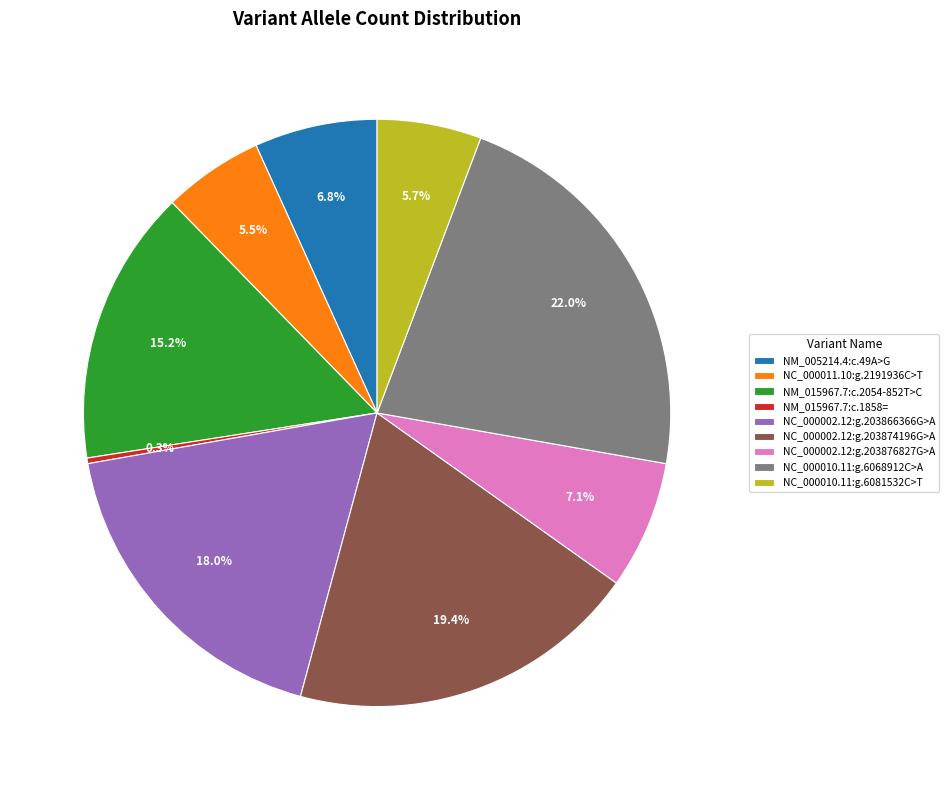

Does any single category account for the majority?

No